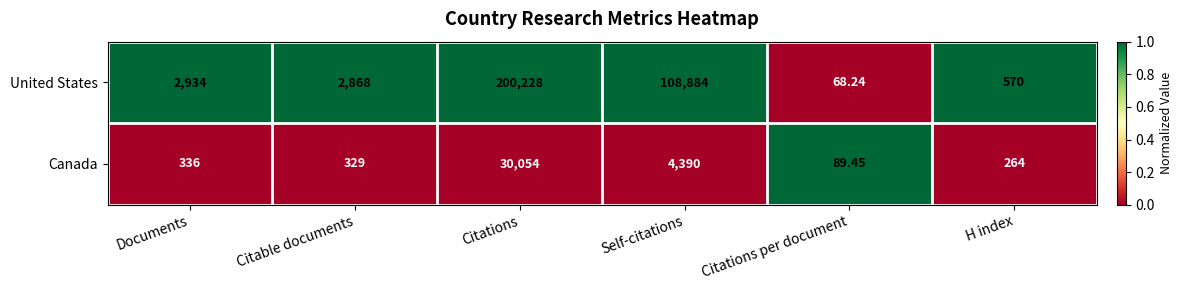

Where is Canada nearest to the value 15071?

Self-citations